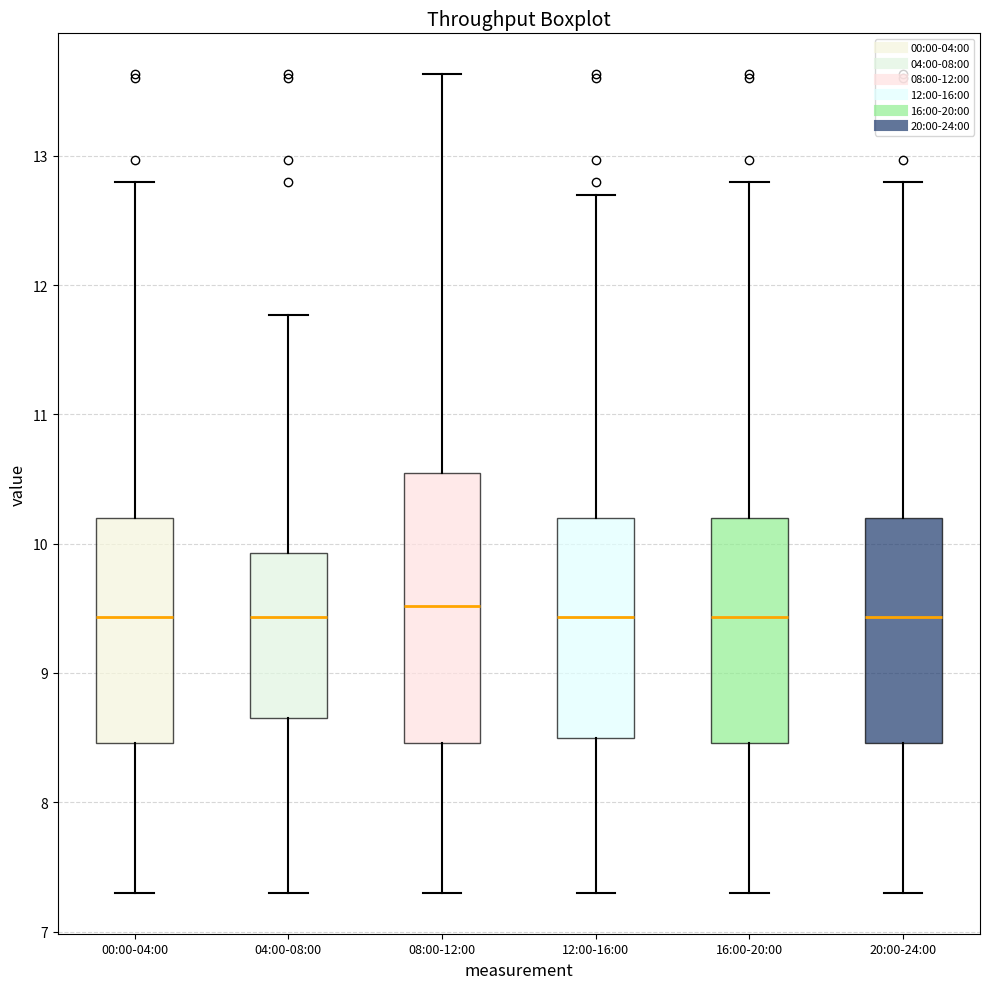

Reading left to right, transcribe this box plot: for each box, give where its median line is, the range the box spans, and where its two whiskers end, as read against the y-axis. The values are not printed on the chart, so give them approximately, as read against the axis.

00:00-04:00: median 9.4, box 8.5 to 10.2, whiskers 7.3 to 12.8
04:00-08:00: median 9.4, box 8.7 to 9.9, whiskers 7.3 to 11.8
08:00-12:00: median 9.5, box 8.5 to 10.6, whiskers 7.3 to 13.6
12:00-16:00: median 9.4, box 8.5 to 10.2, whiskers 7.3 to 12.7
16:00-20:00: median 9.4, box 8.5 to 10.2, whiskers 7.3 to 12.8
20:00-24:00: median 9.4, box 8.5 to 10.2, whiskers 7.3 to 12.8